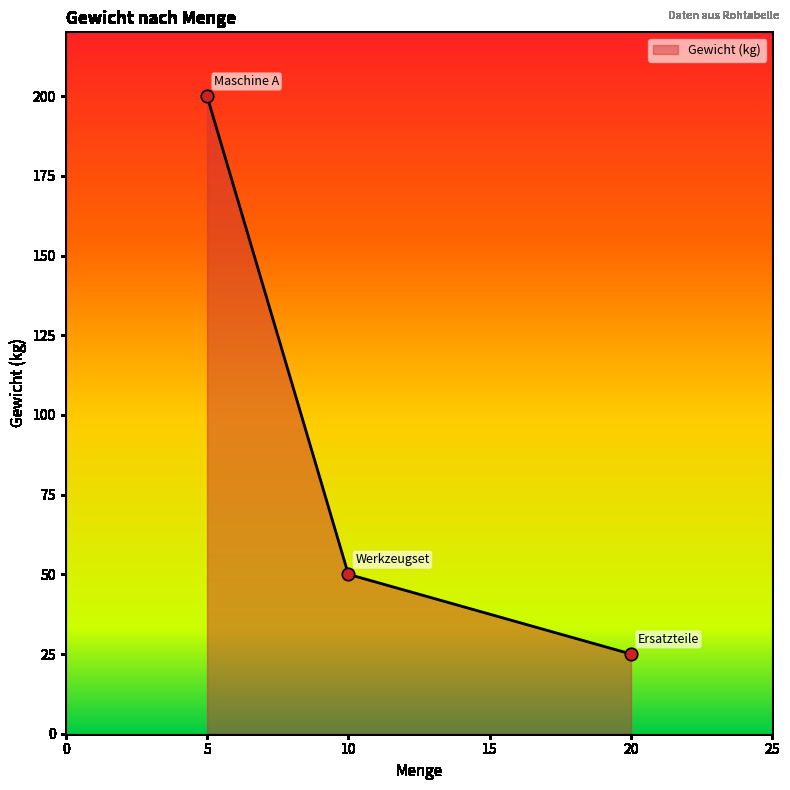

Between 5 and 10, which is larger?

5